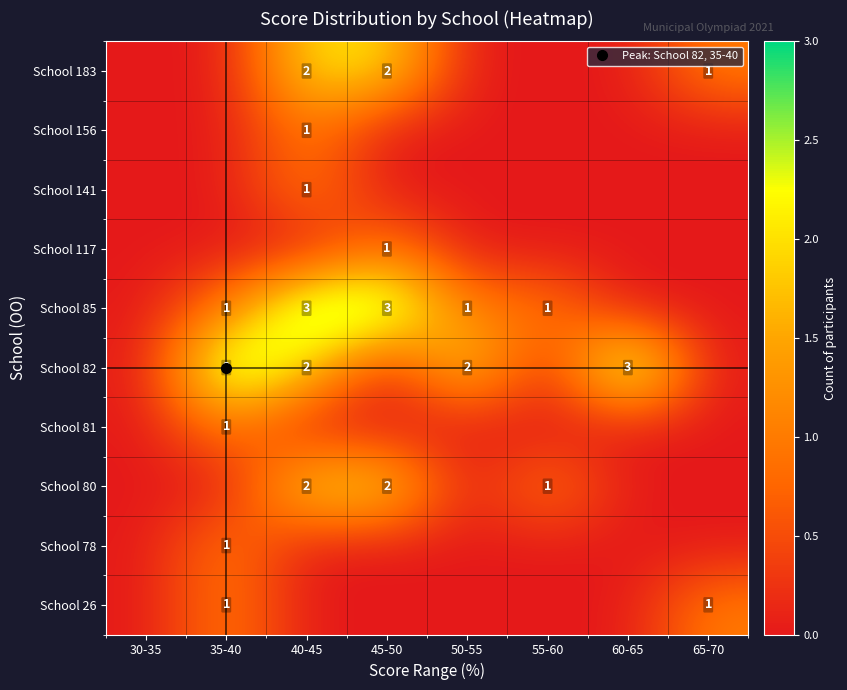

What is the sum of all School 80 values?

5